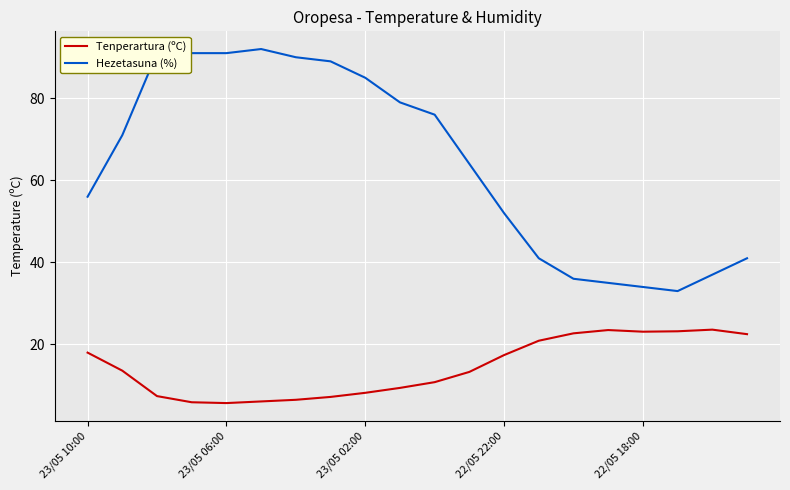

List the series in order of their peak value, lowest first.

Tenperartura (ºC), Hezetasuna (%)